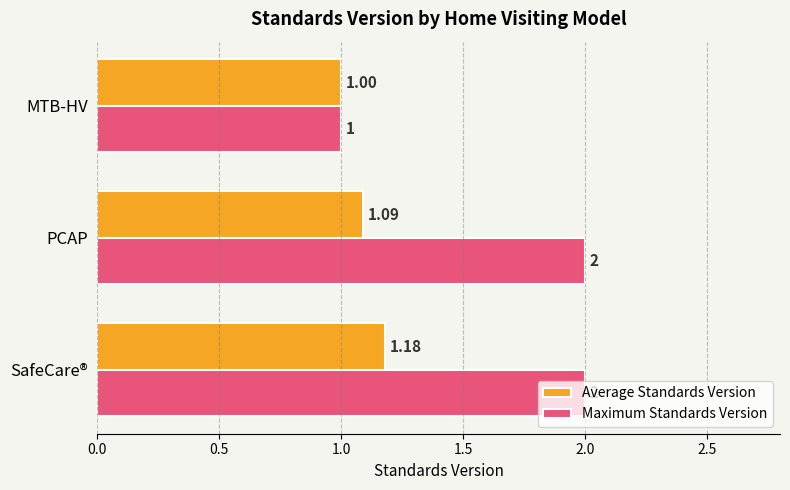

Rank the series by their average value, from lowest to highest.

Average Standards Version, Maximum Standards Version